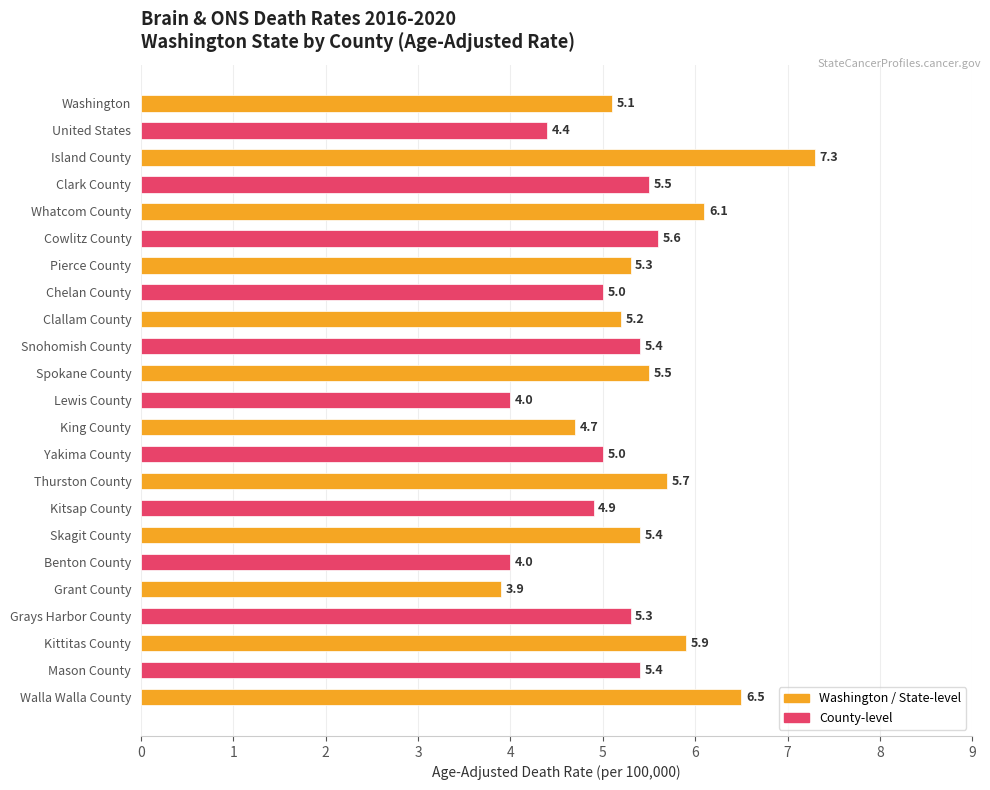

What position from the bottom is Mason County?

2